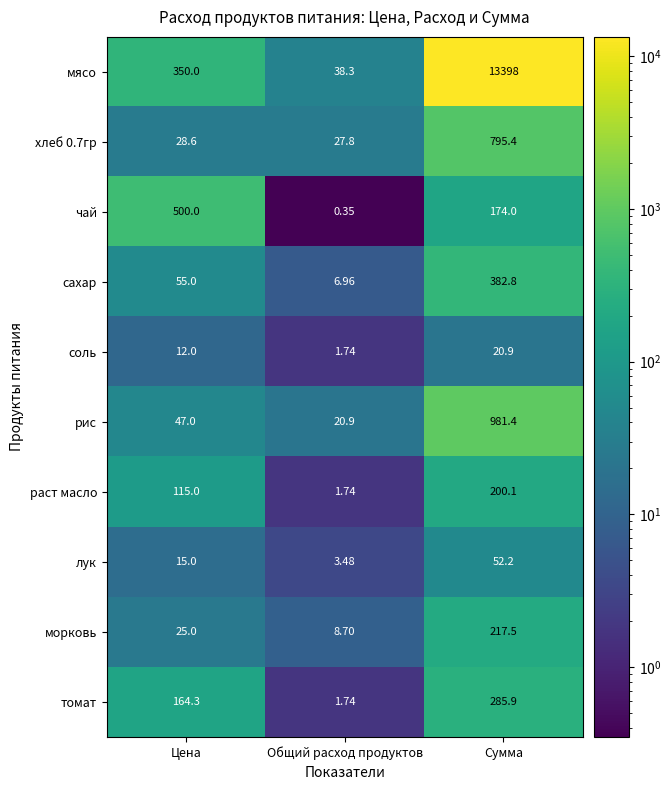

Is the value of хлеб 0.7гр at Общий расход продуктов greater than the value of томат at Цена?

No